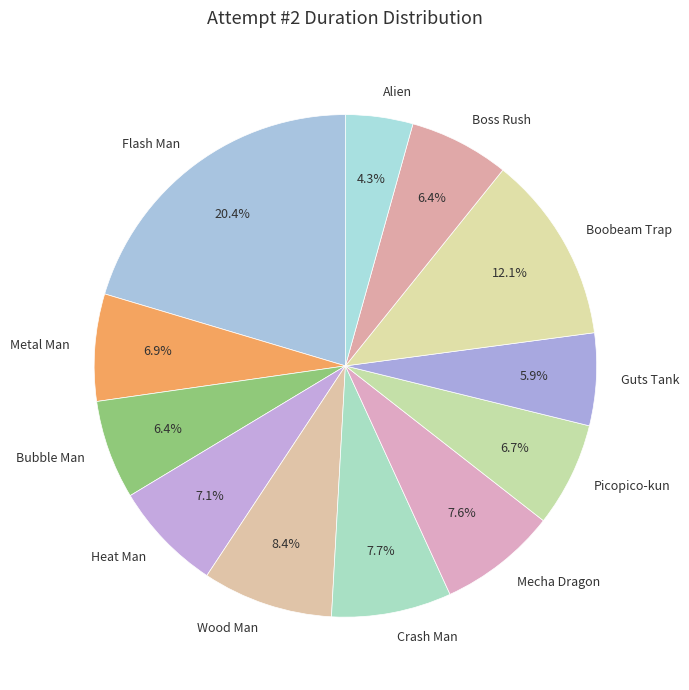

Does Metal Man represent more than half of the total?

No